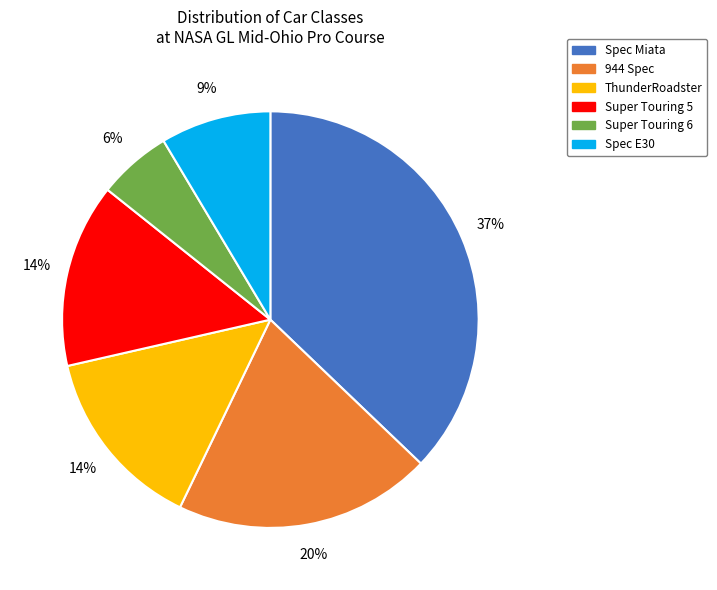

To the nearest percent, what is the combined percentage of ThunderRoadster and Spec E30?

23%